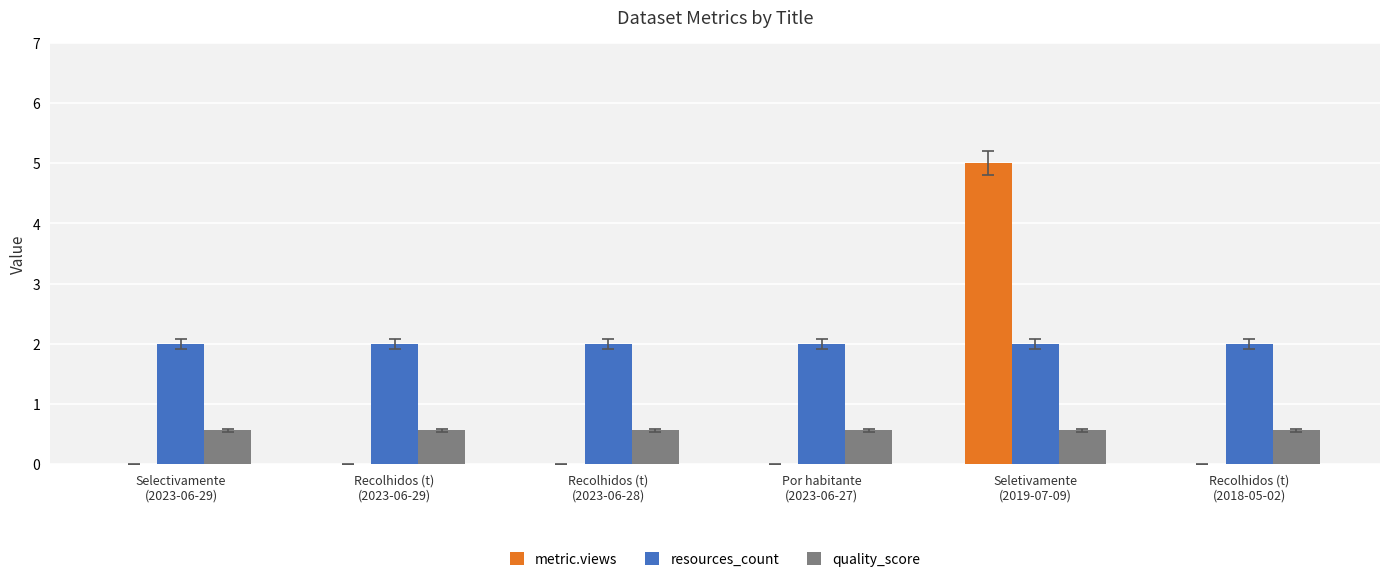

Which series has the largest total across all categories?

resources_count